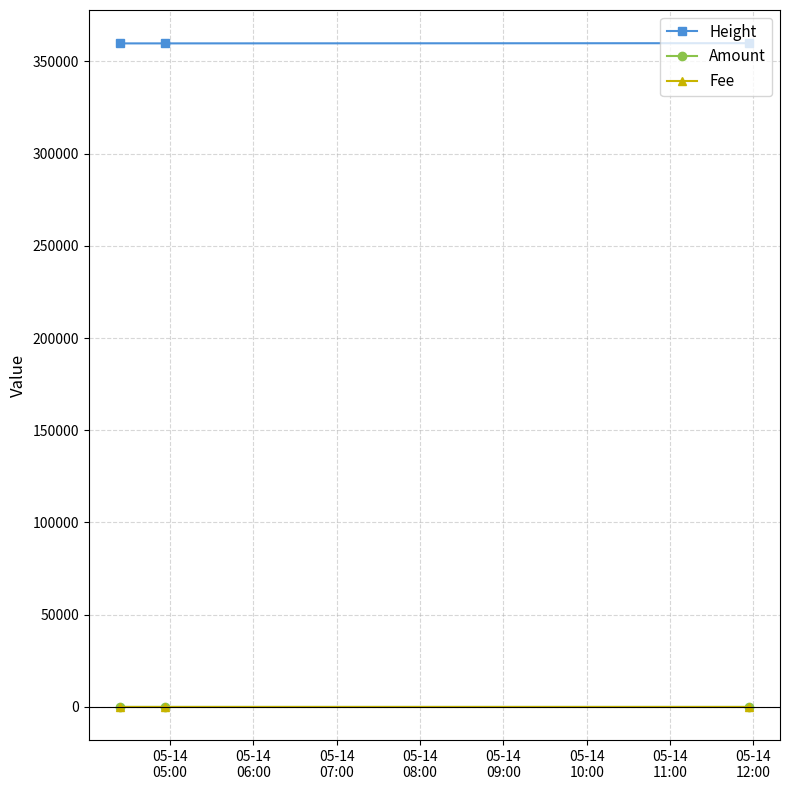

Which series has the largest total across all categories?

Height